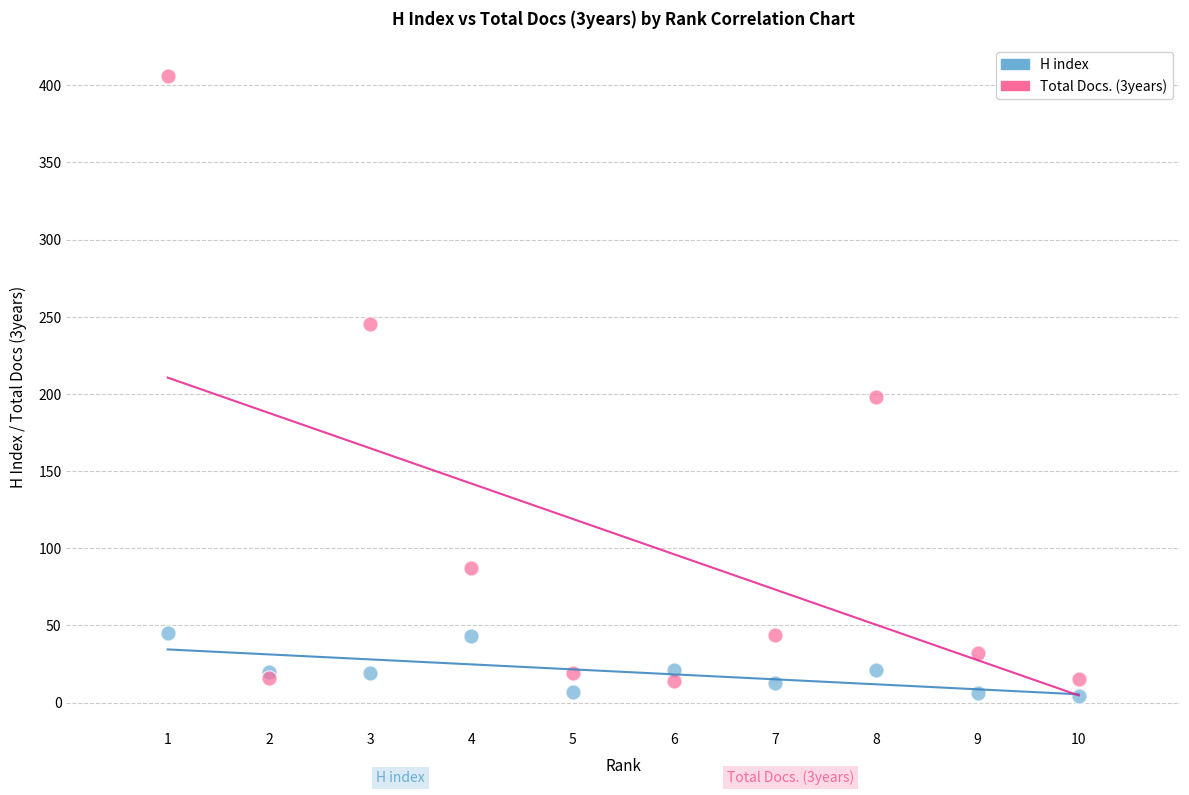

Across all series, what Y value is closest to 205?

198